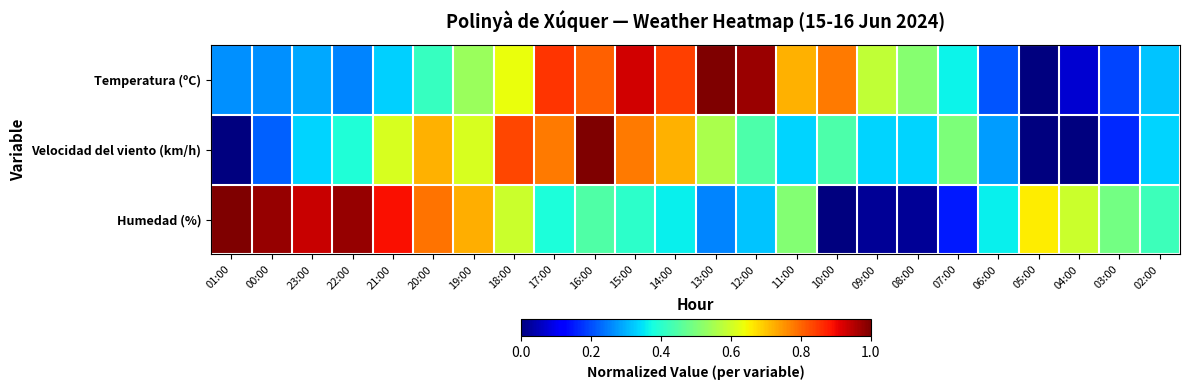

Between 01:00 and 04:00, which is larger?

01:00